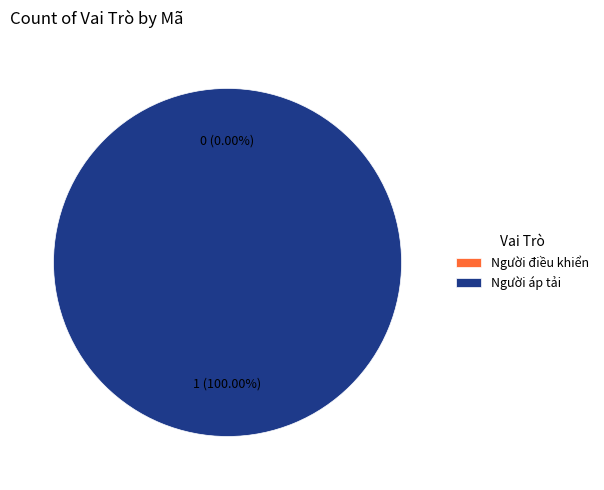

Which has a higher value, Người điều khiển or Người áp tải?

Người áp tải